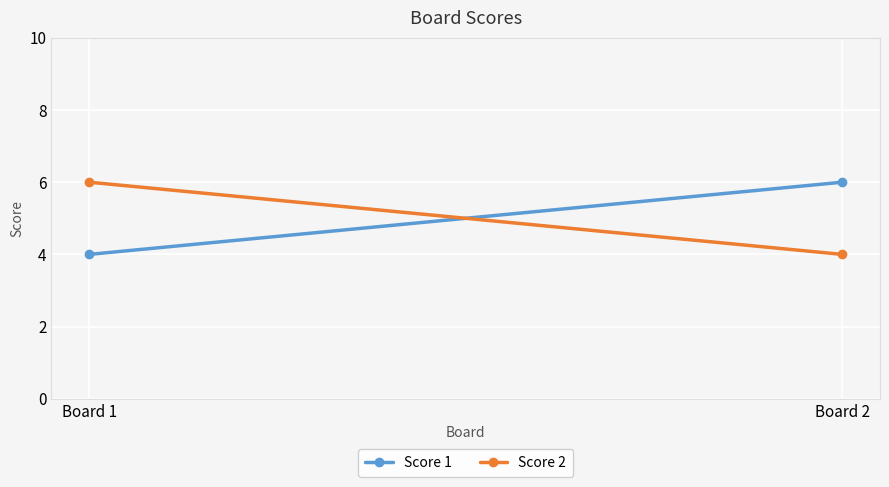

At how many categories does at least one series exceed 5?

2